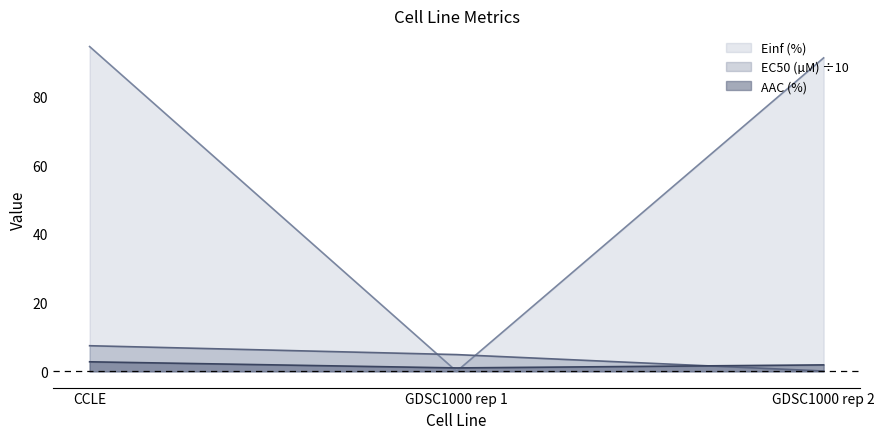

Which category has the lowest value in the EC50 (µM) series?

GDSC1000 rep 2